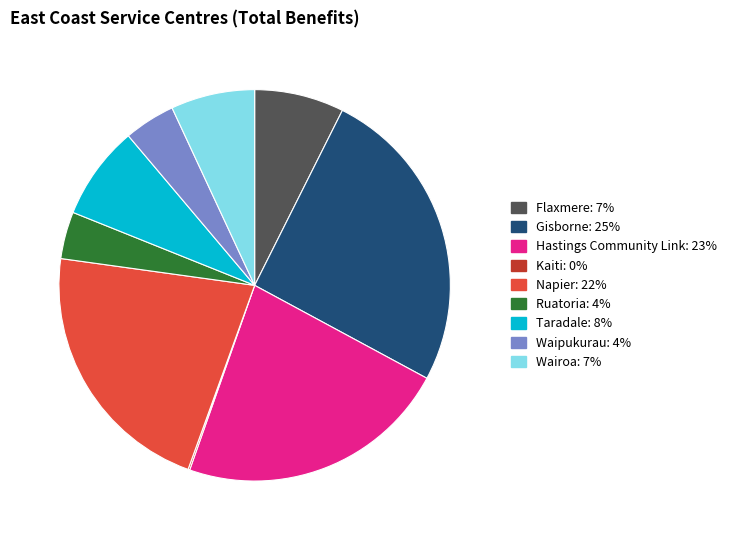

The Napier slice represents 29% of the pie. True or false?

False